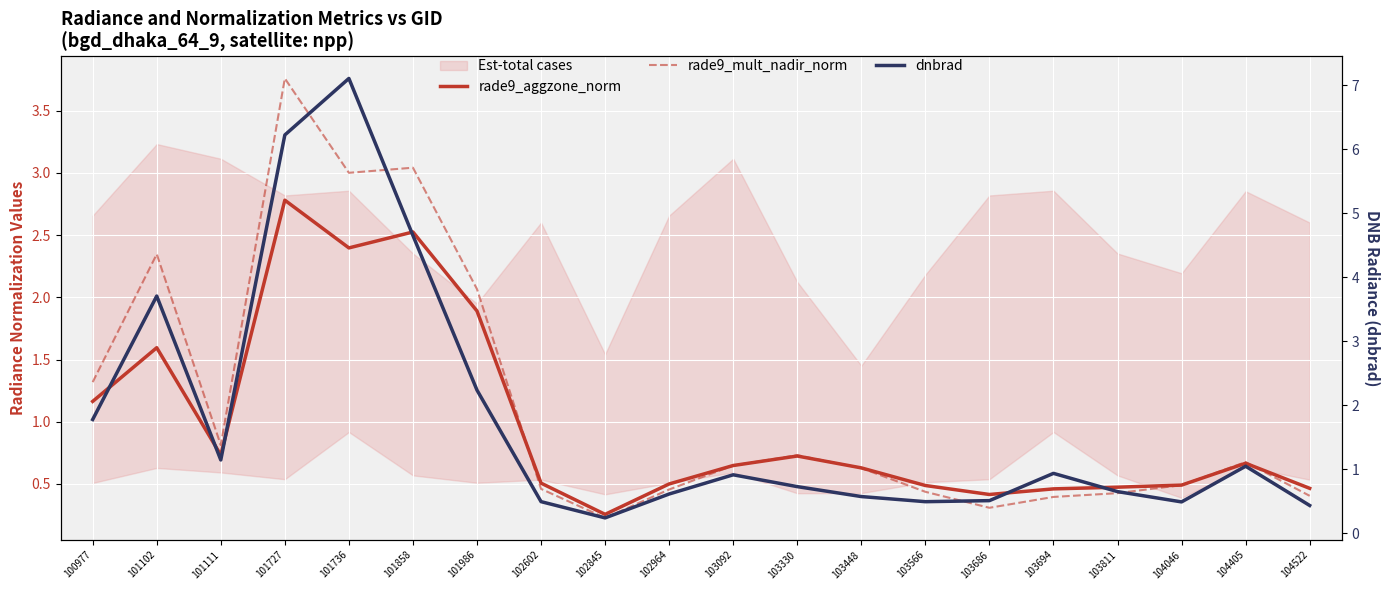

How many lines are shown in the chart?

3